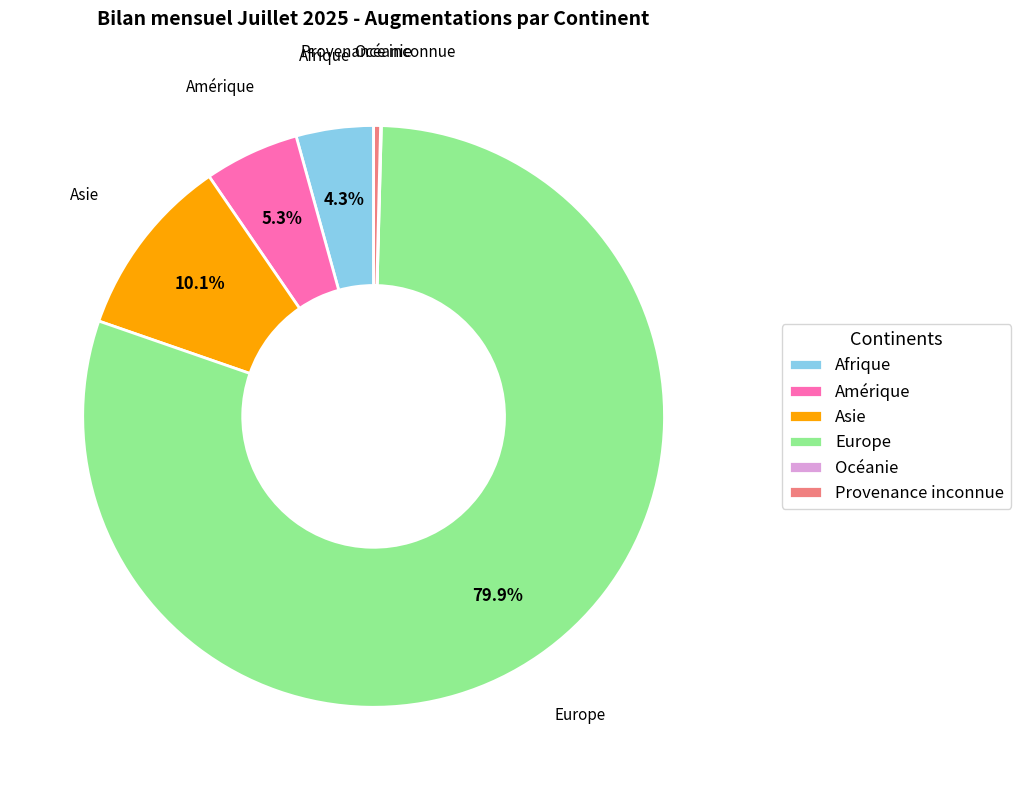

To the nearest percent, what is the difference between the Asie and Provenance inconnue slice percentages?

10%